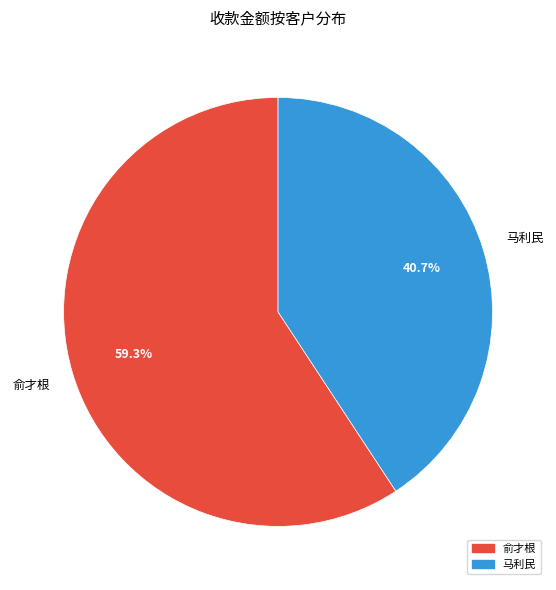

How many segments does this pie chart have?

2